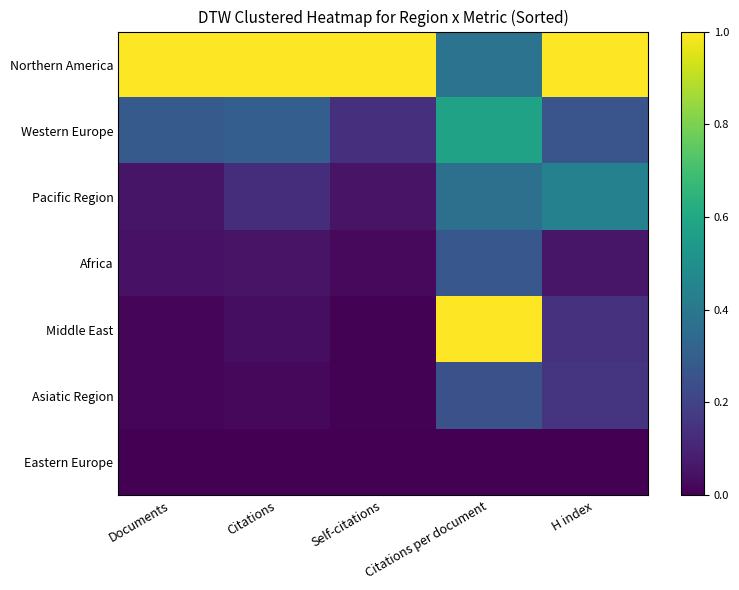

Reading left to right, what are all the values shown in this chart?

Northern America: Documents=1.0	Citations=1.0	Self-citations=1.0	Citations per document=0.4	H index=1.0
Western Europe: Documents=0.3	Citations=0.3	Self-citations=0.1	Citations per document=0.6	H index=0.3
Pacific Region: Documents=0.1	Citations=0.1	Self-citations=0.1	Citations per document=0.4	H index=0.4
Africa: Documents=0.0	Citations=0.1	Self-citations=0.0	Citations per document=0.3	H index=0.1
Middle East: Documents=0.0	Citations=0.0	Self-citations=0.0	Citations per document=1.0	H index=0.1
Asiatic Region: Documents=0.0	Citations=0.0	Self-citations=0.0	Citations per document=0.2	H index=0.2
Eastern Europe: Documents=0.0	Citations=0.0	Self-citations=0.0	Citations per document=0.0	H index=0.0